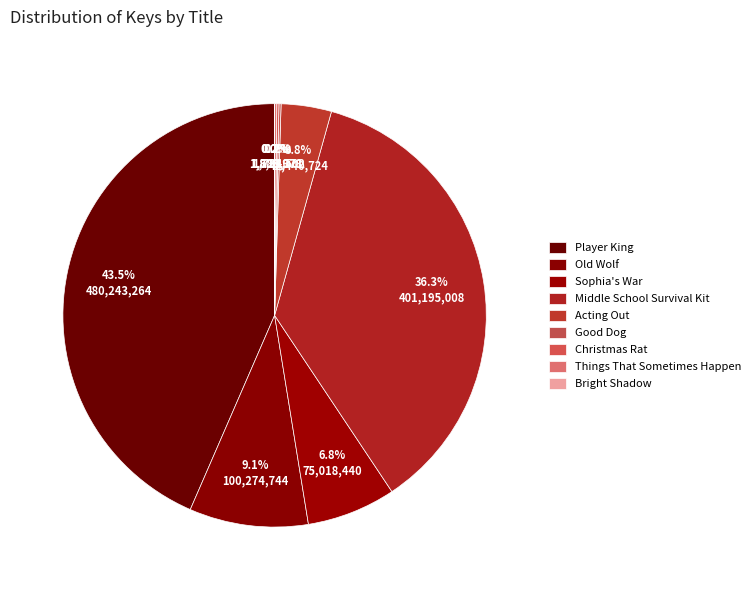

Which category has the smallest portion of the pie?

Bright Shadow